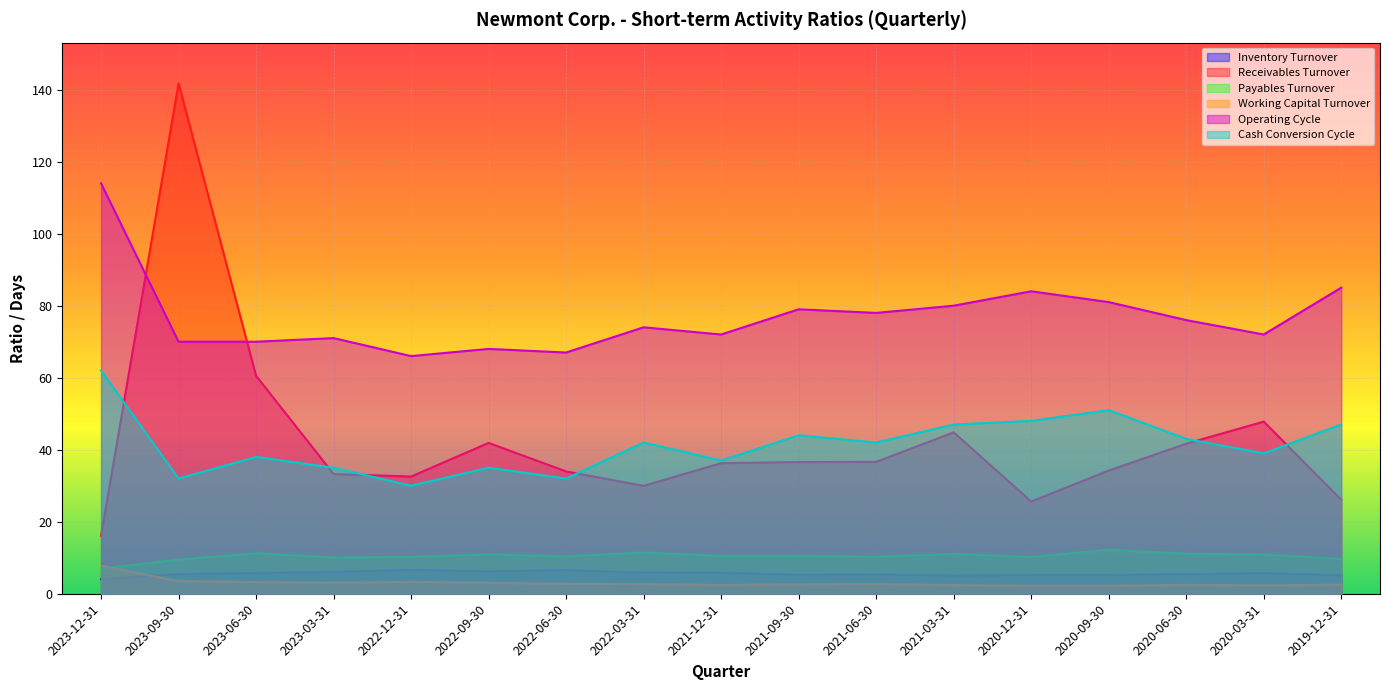

What is the sum of all Payables Turnover values?

177.1